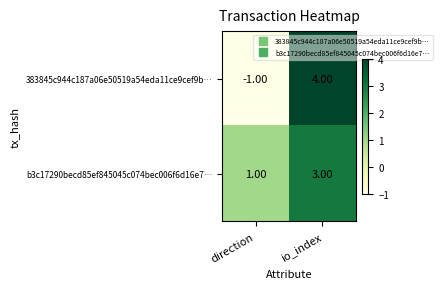

What is the sum of the b3c17290becd85ef845045c074bec006f6d16e7… values at io_index and direction?

4